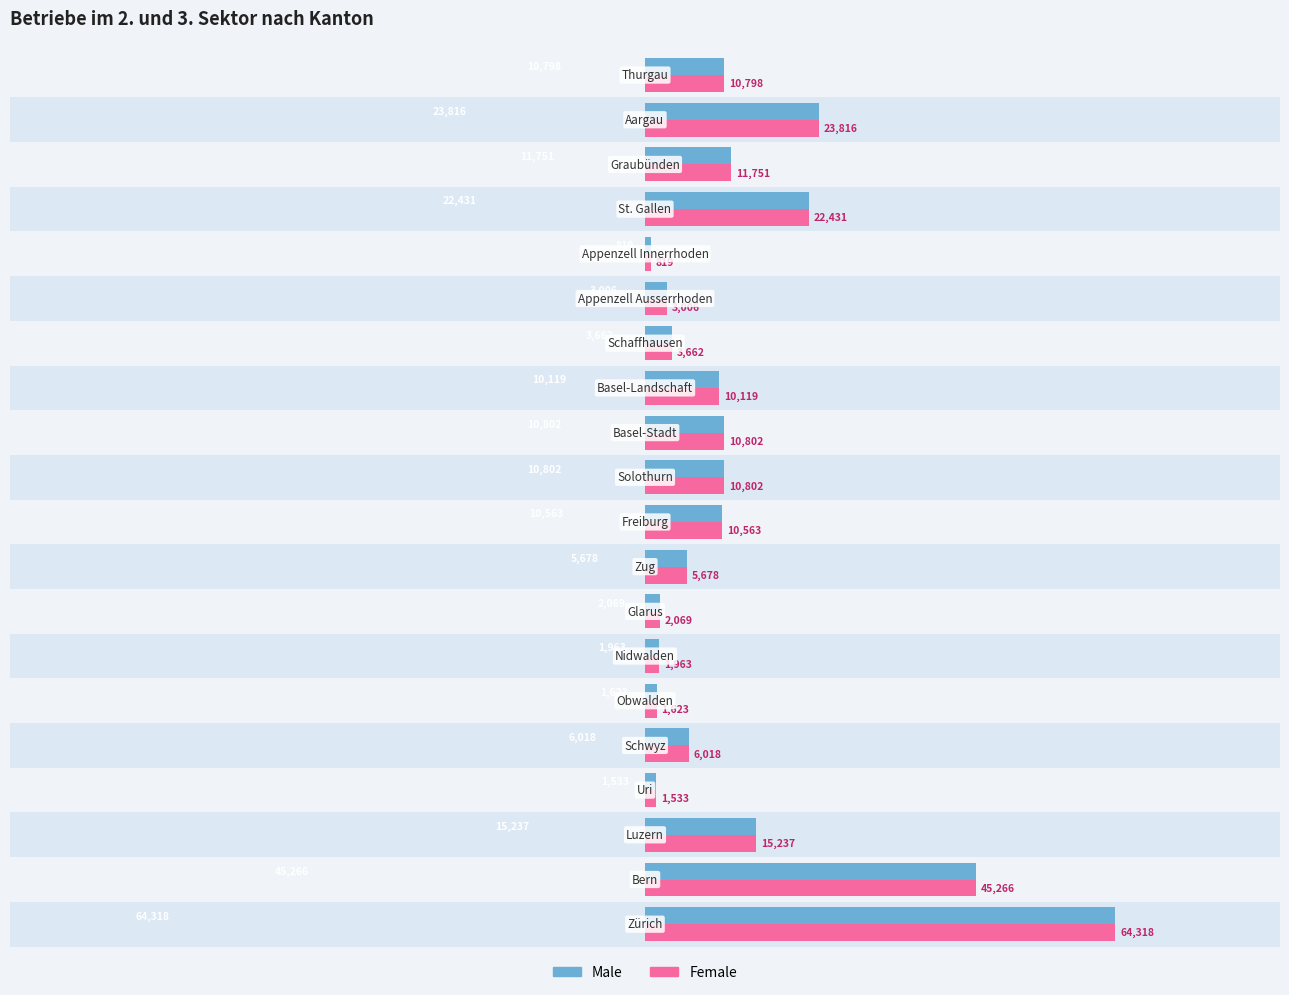

What is the value of the Female bar at the 11th from the left?

10802